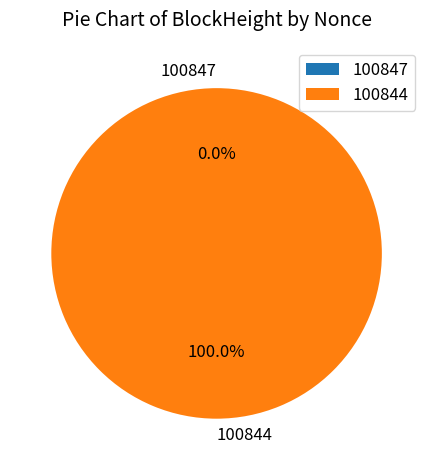

What percentage is the 100844 slice, to the nearest percent?

100%